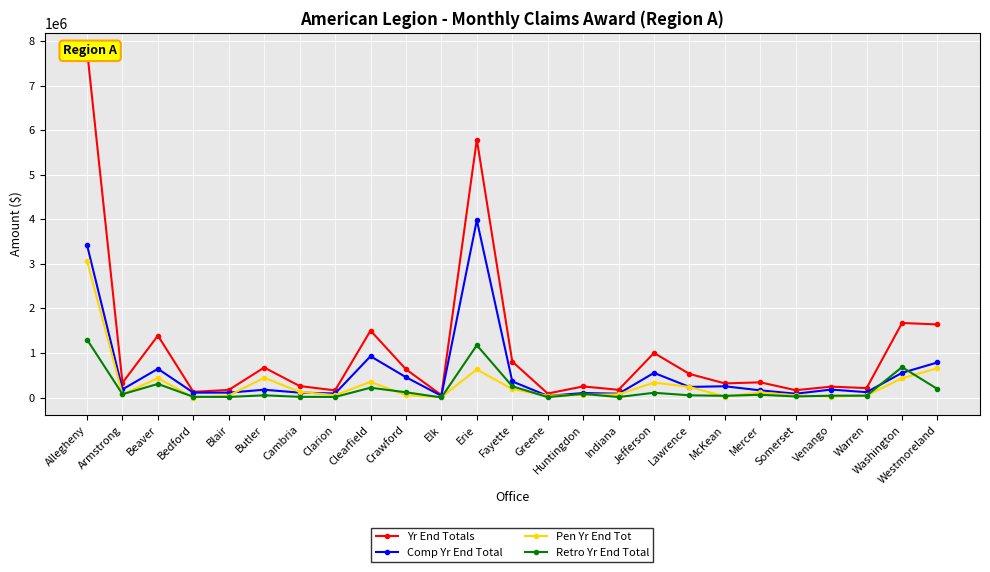

Count the number of data series in this chart.

4